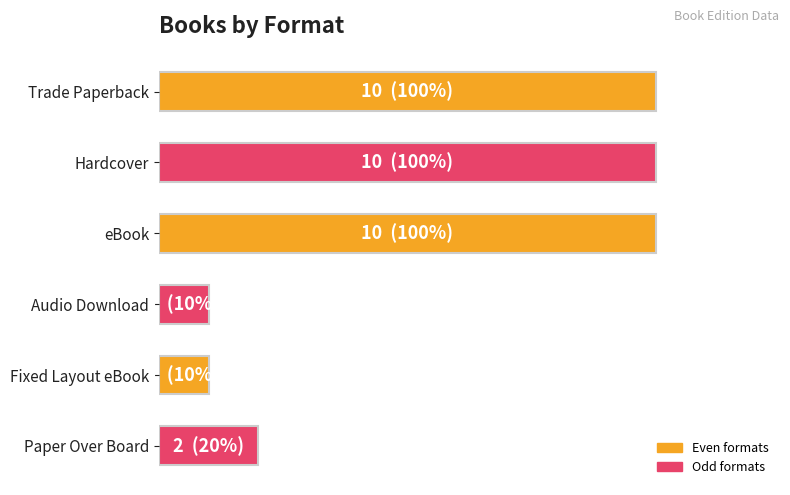

What is the minimum value shown in the chart?

1